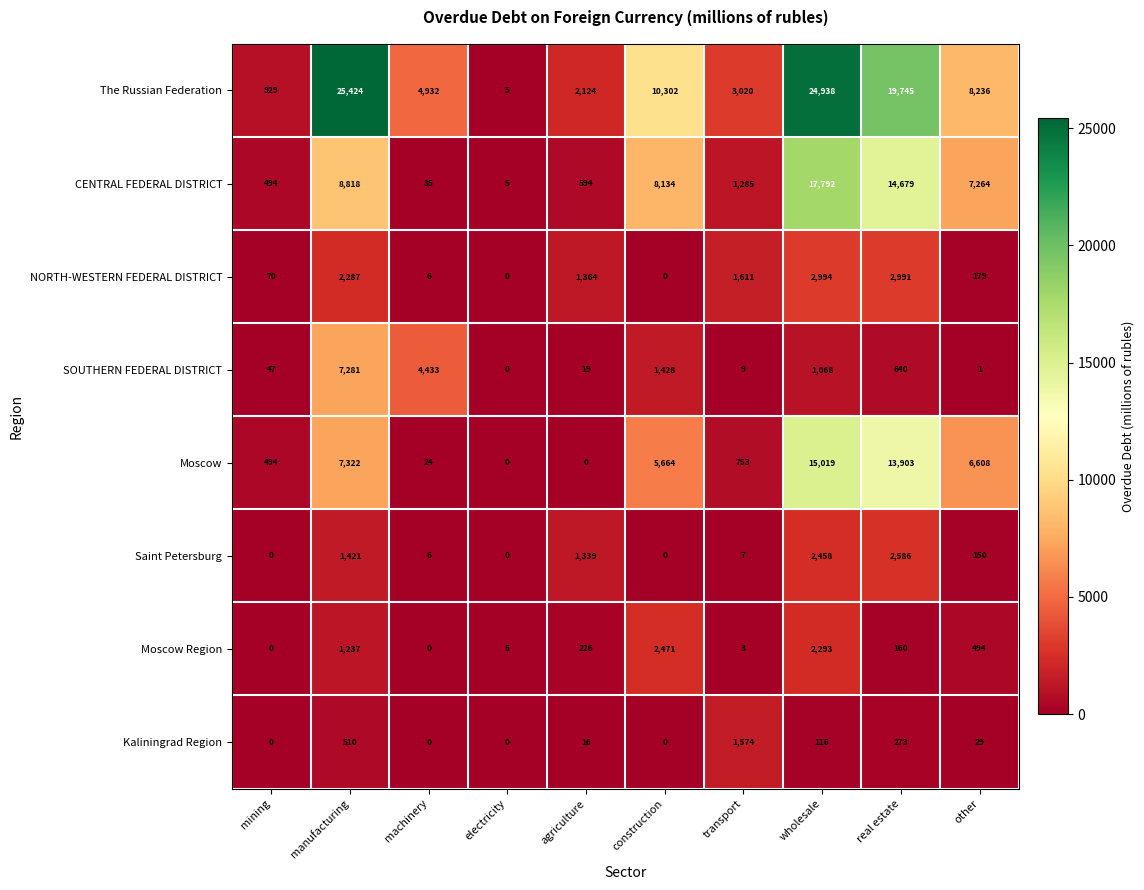

How many data points does each series have?

10